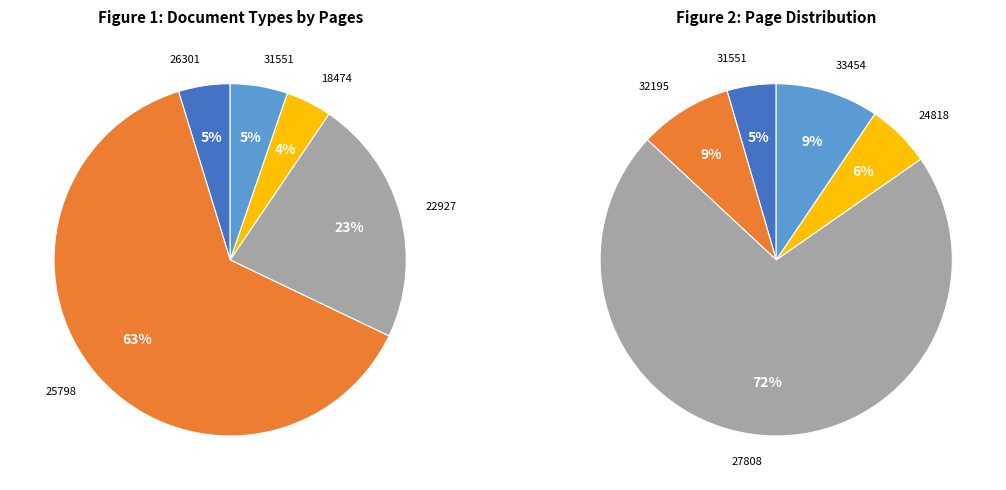

Which category has the smallest portion of the pie?

OPUS4-18474